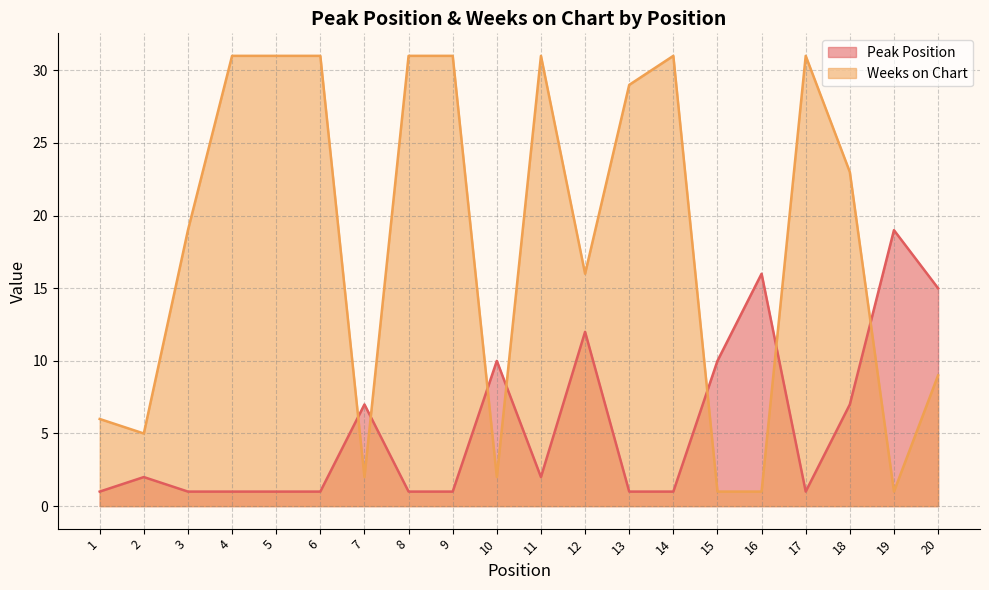

Where do Weeks on Chart and Peak Position first cross each other?

6 and 7